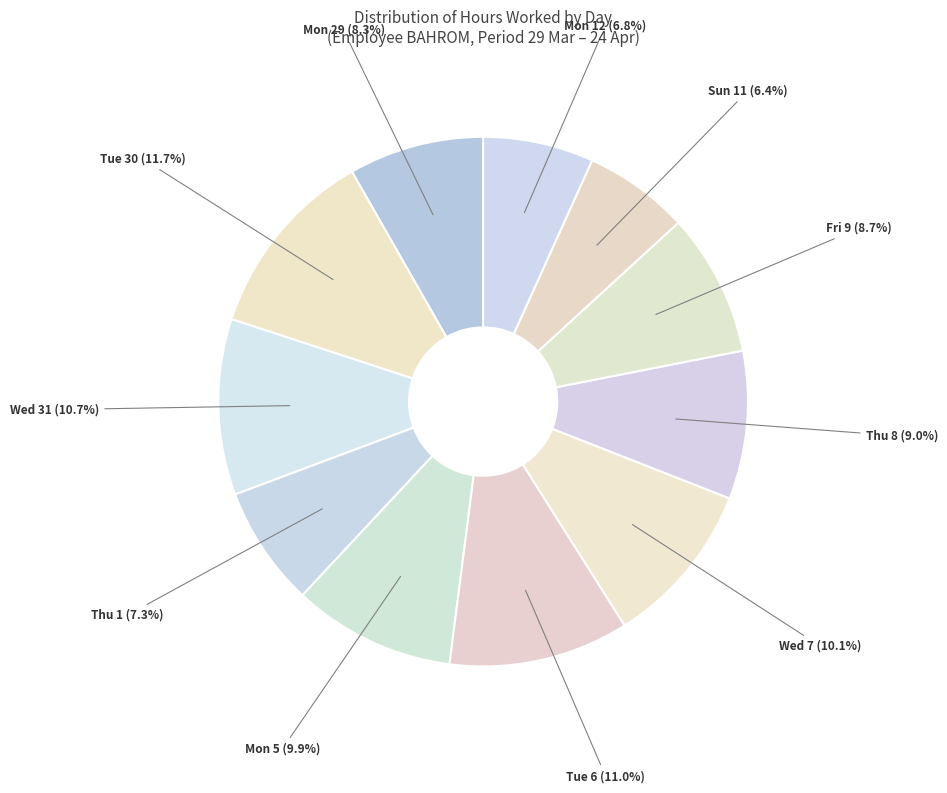

Combined, what portion of the pie is Tue 30 (11.7%) and Wed 31 (10.7%)?

22.4%